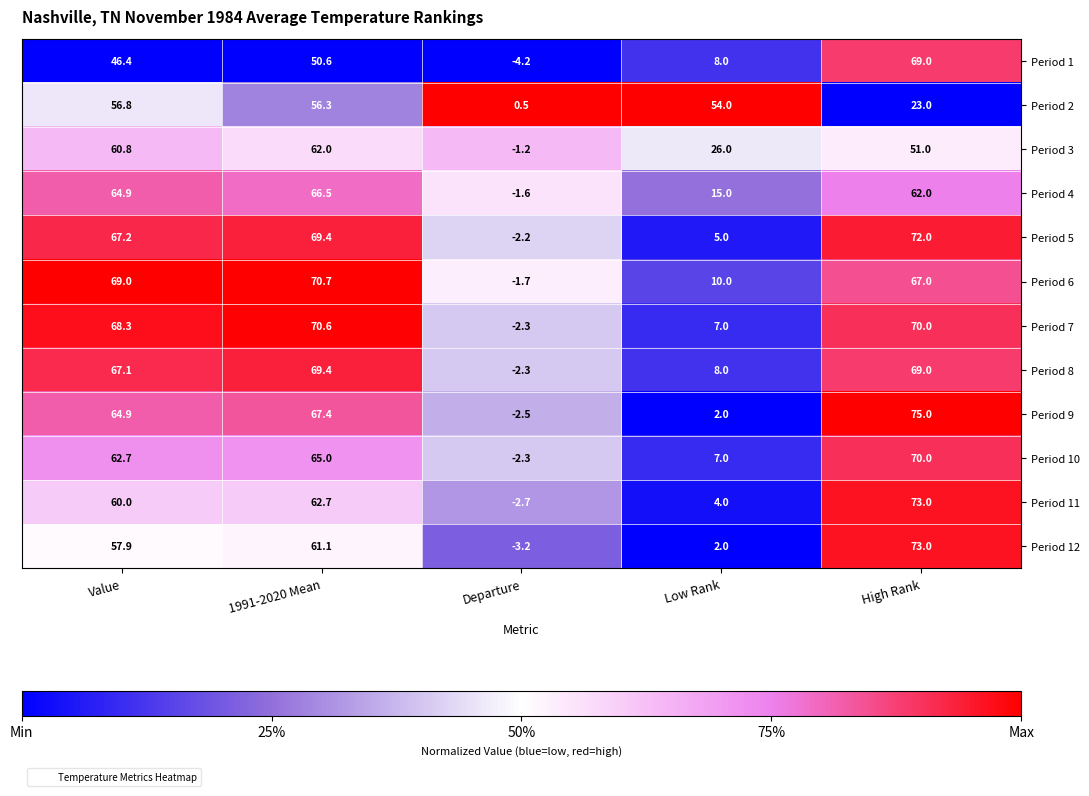

At which label does Period 3 first exceed 51?

Value